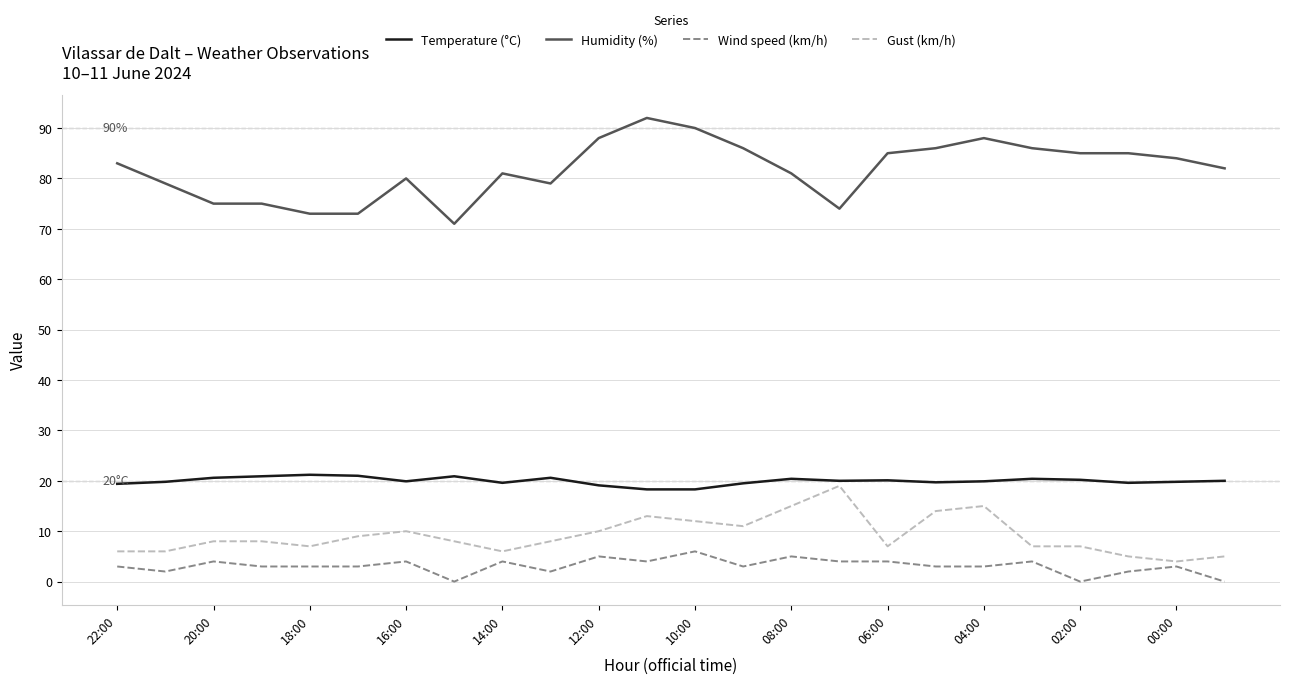

Which series has the widest spread of values?

Humidity (%)